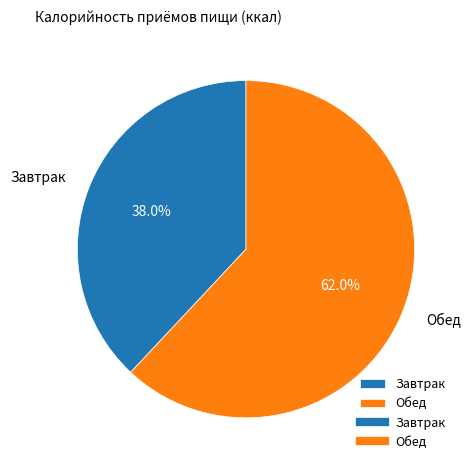

Rank the categories by value from lowest to highest.

Завтрак, Обед